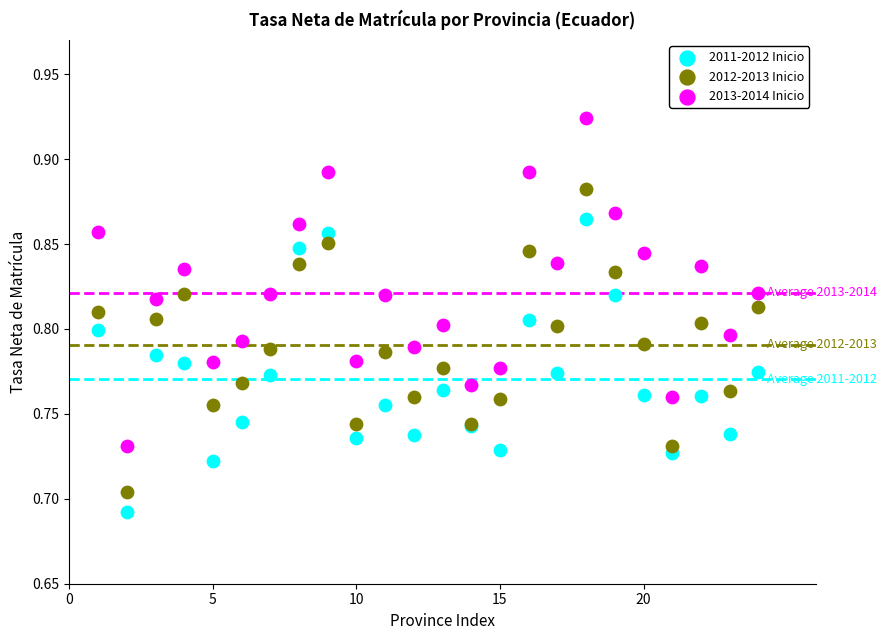

Which series reaches the maximum Y coordinate?

2013-2014 Inicio